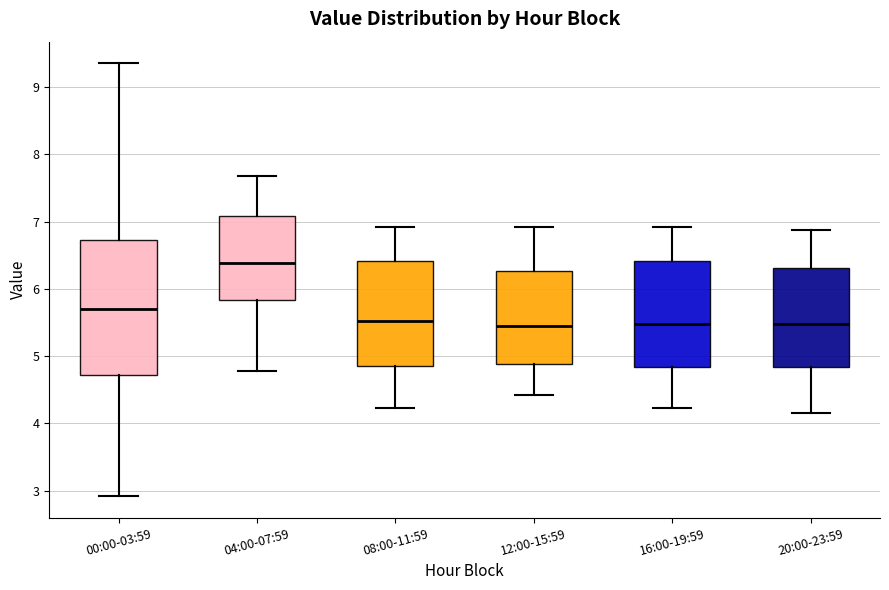

Where does the upper whisker of the box for 00:00-03:59 end on the y-axis? The values are not printed on the chart, so give them approximately, as read against the axis.

9.4